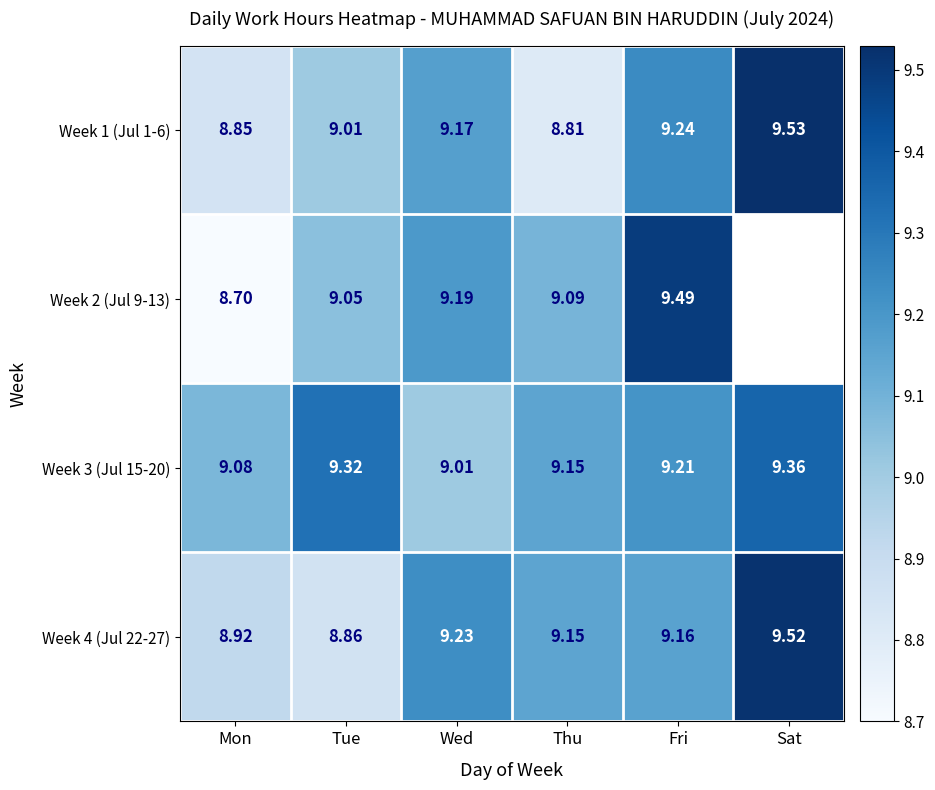

What is the difference between the highest and lowest values at Tue?

0.5